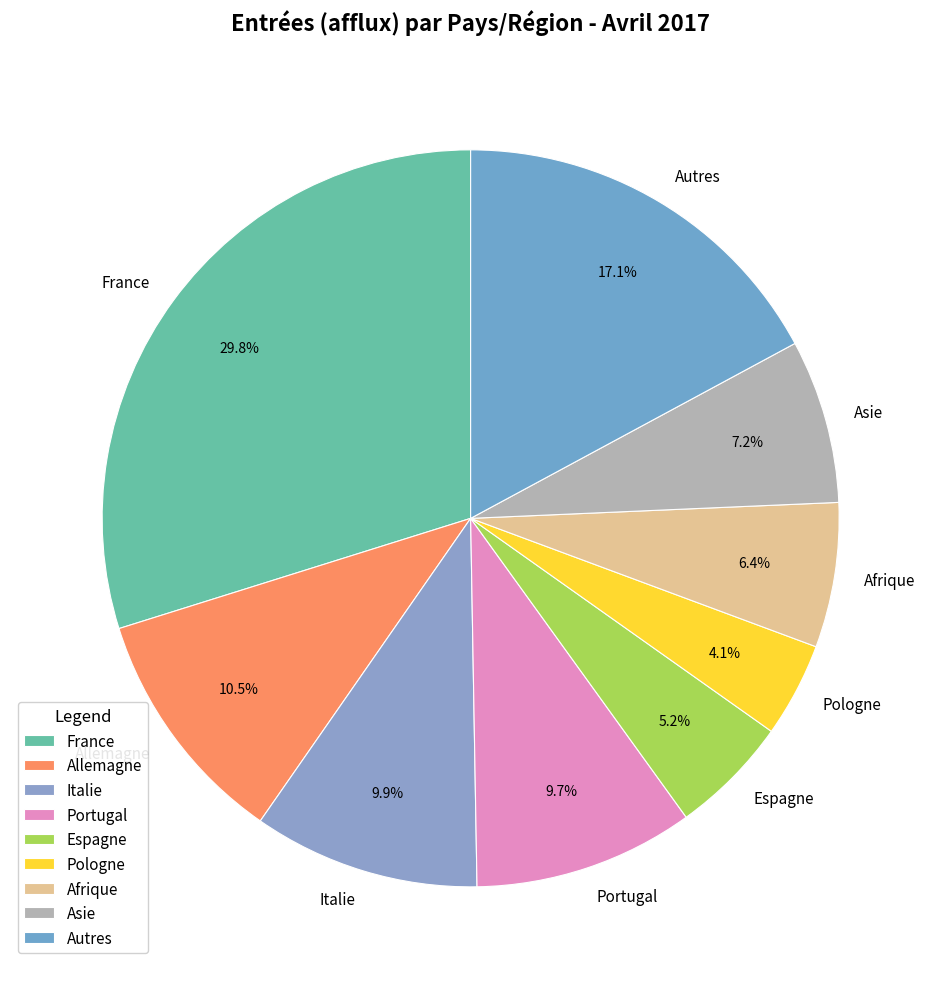

Is the sum of Allemagne and Espagne greater than half?

No